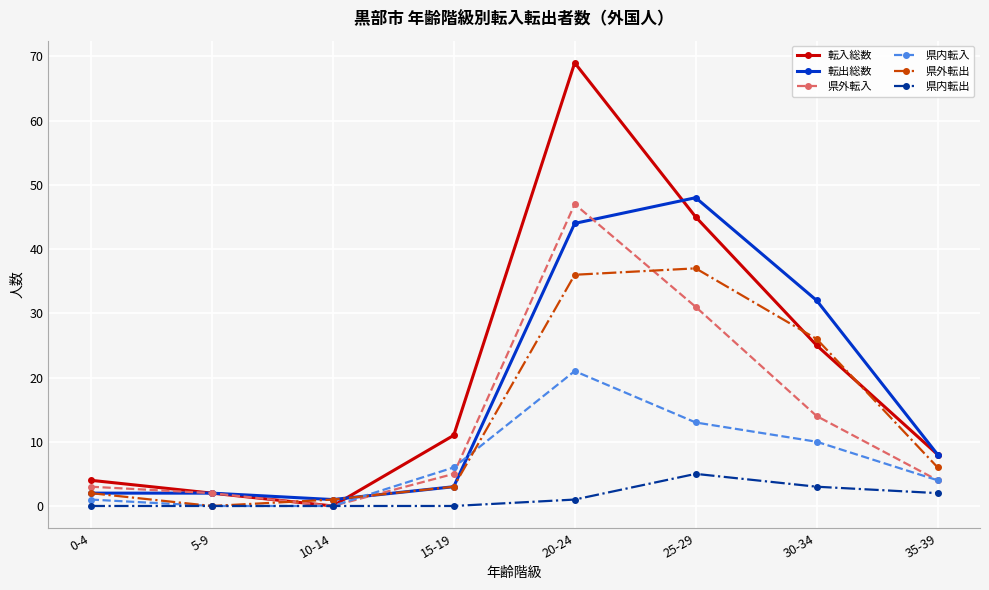

Does the chart have visible grid lines?

Yes